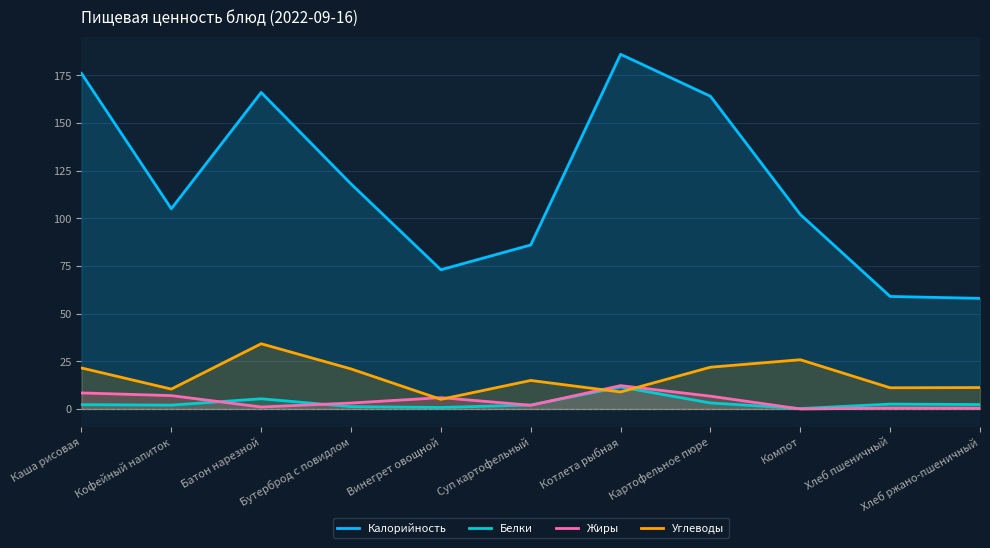

What is the average value of the Белки series?

3.0